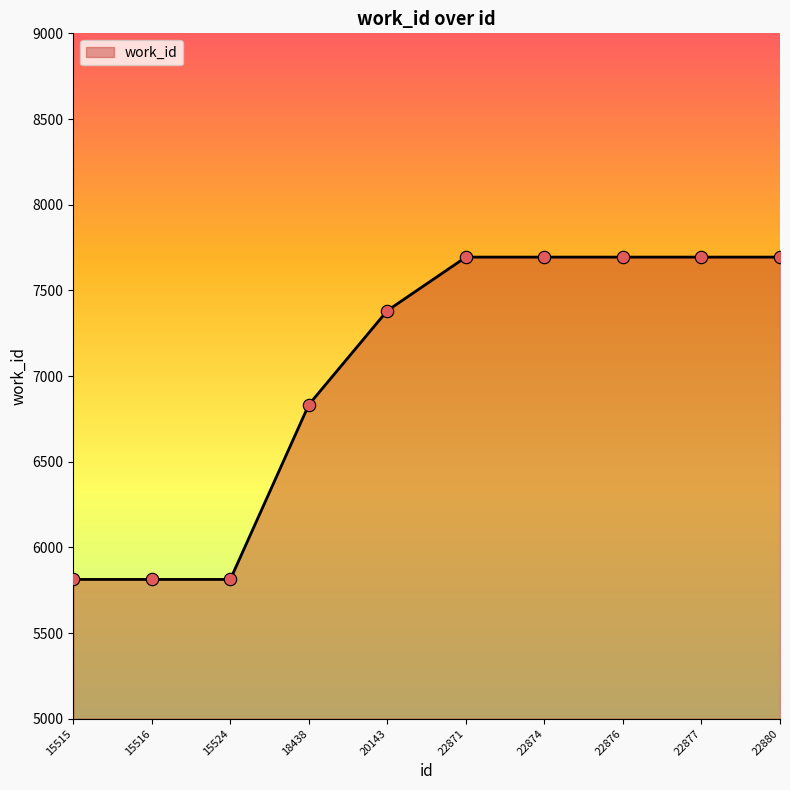

What is the change in value from 15515 to 22877?

+1881